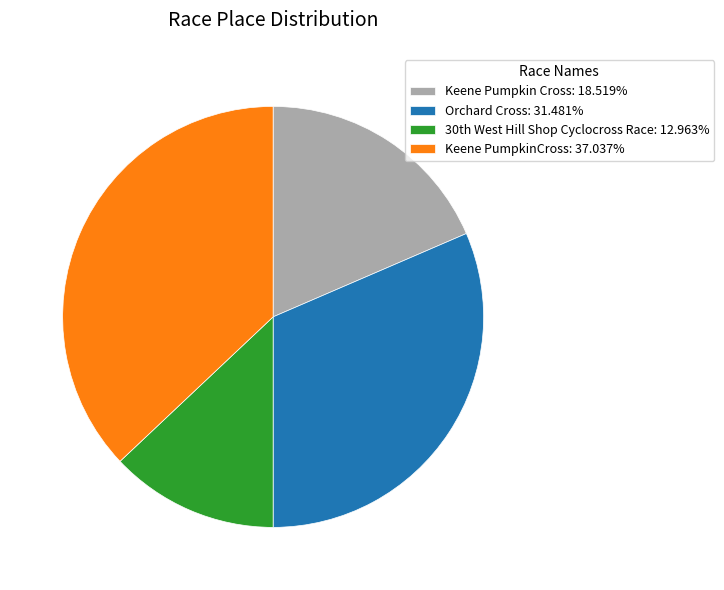

Does Keene PumpkinCross: 37.037% represent more than half of the total?

No